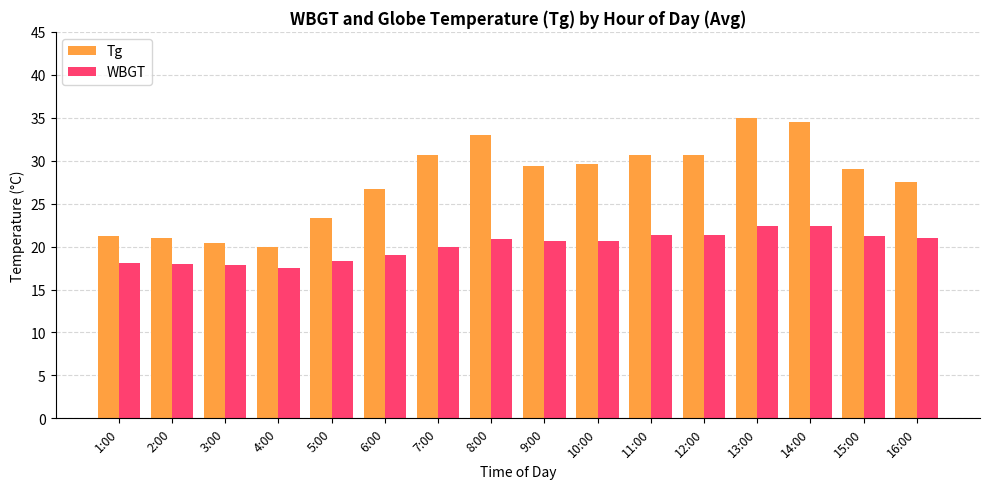

How many bars are there in each group?

2